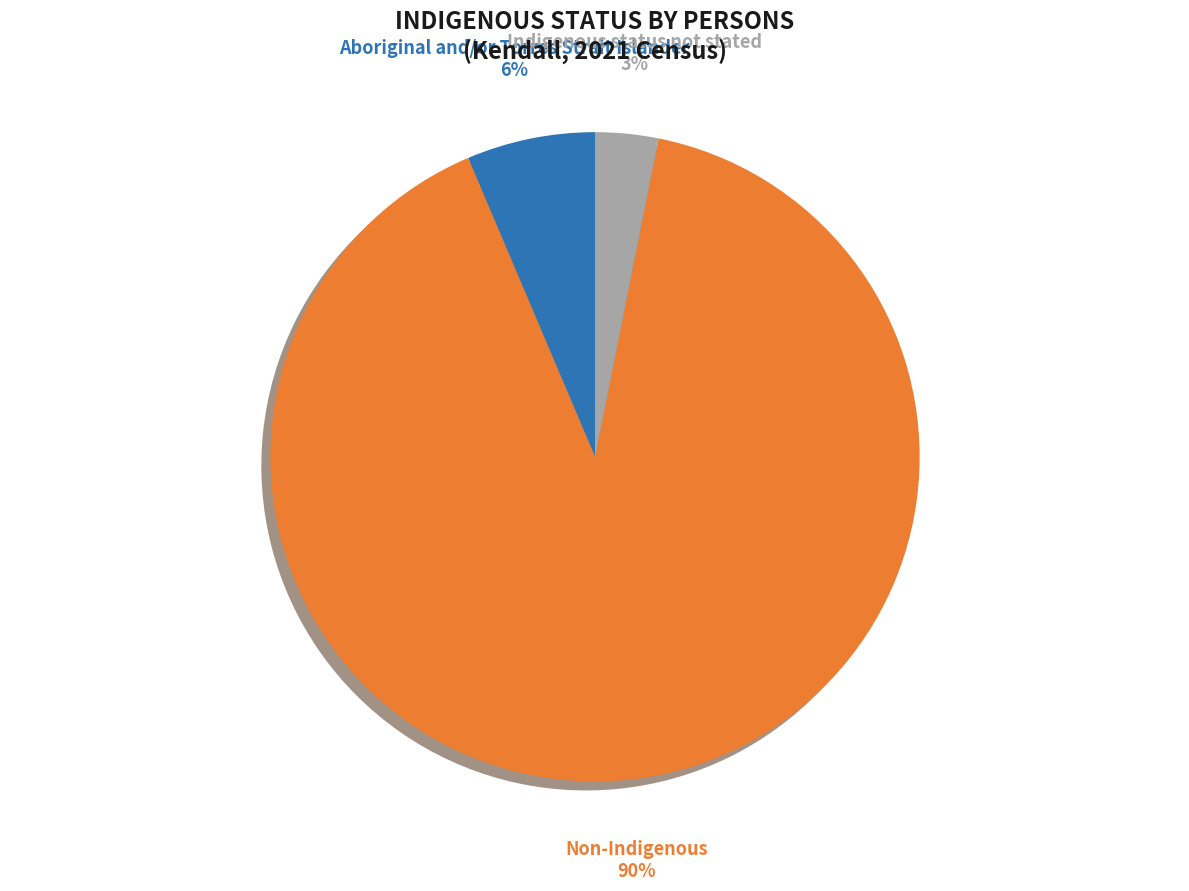

Which has a higher value, Aboriginal and/or Torres Strait Islander or Indigenous status not stated?

Aboriginal and/or Torres Strait Islander